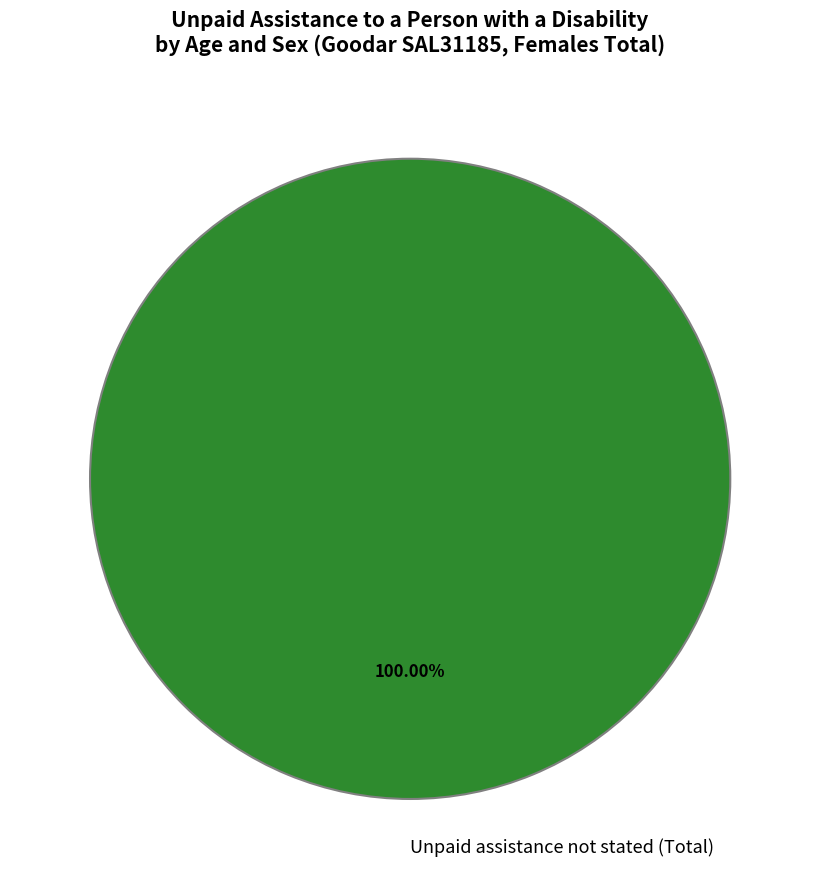

Rank the categories by value from lowest to highest.

Unpaid assistance not stated (Total)